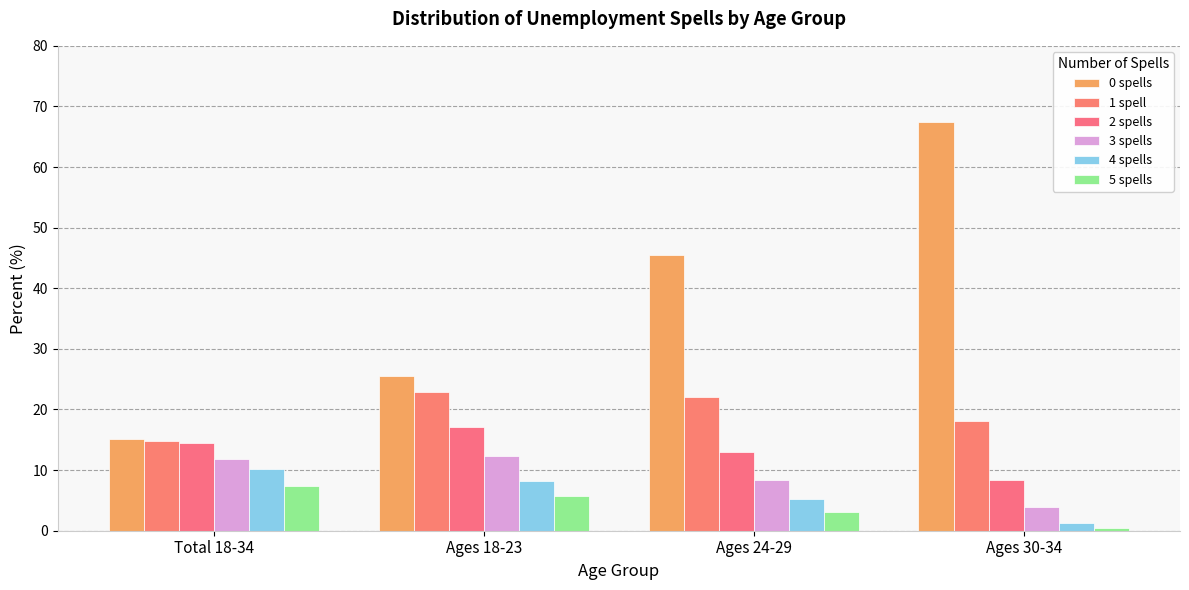

True or false: 2 spells has a value of 9.9 at Ages 18-23.

False